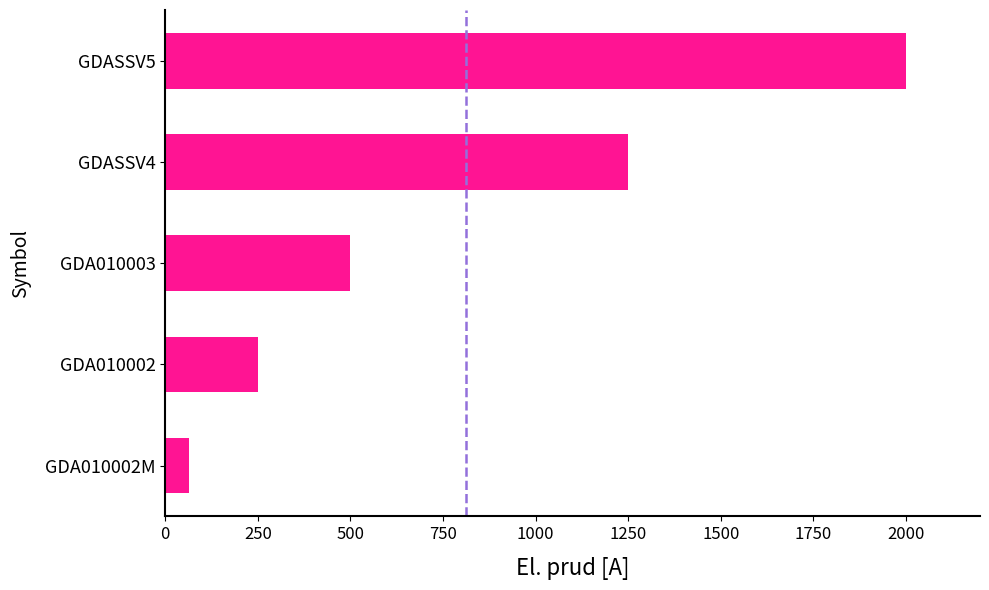

The value at GDA010002M is 63. True or false?

True